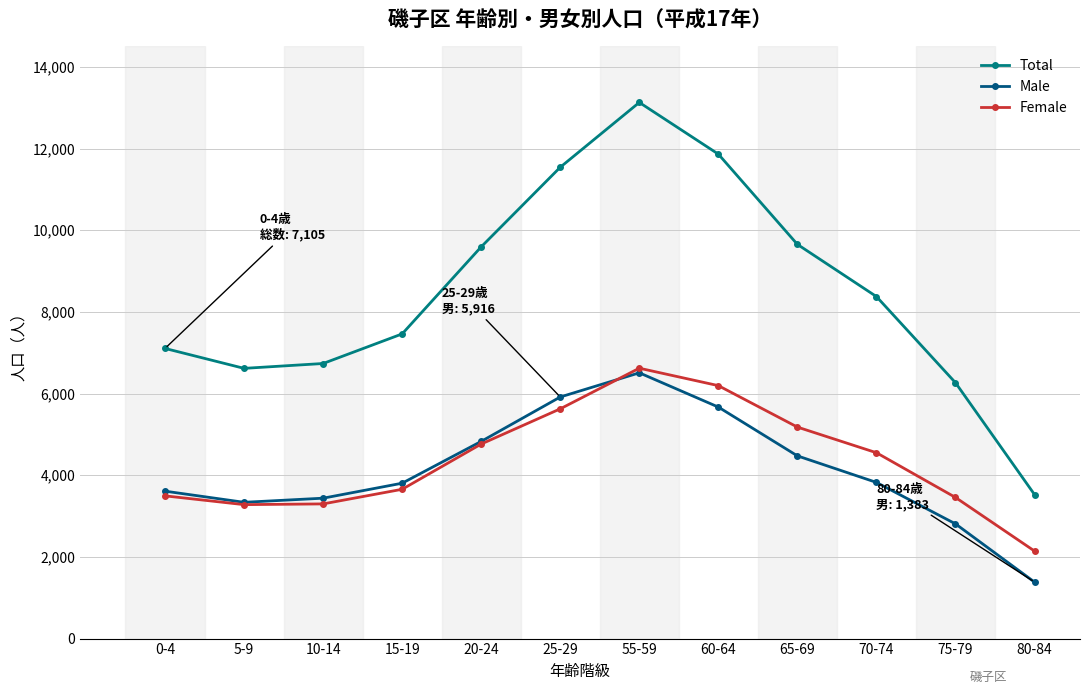

Between 10-14 and 80-84, which series saw the biggest shift?

Total